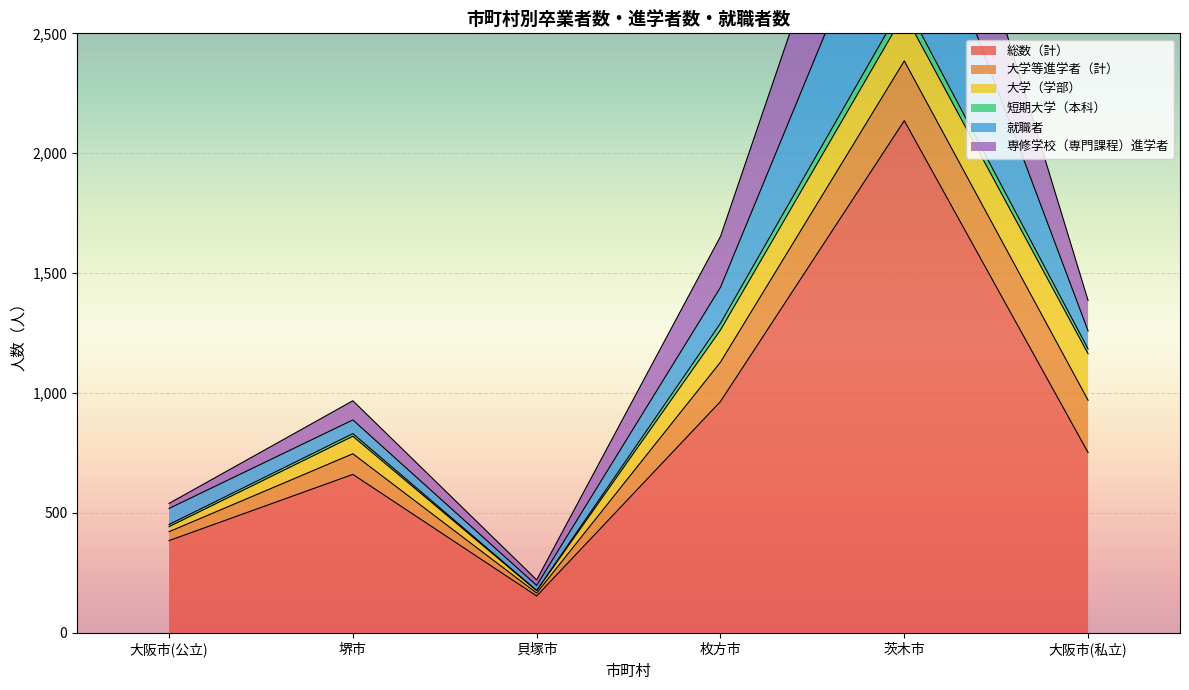

True or false: 短期大学（本科） has more than 2 interior local peaks.

False